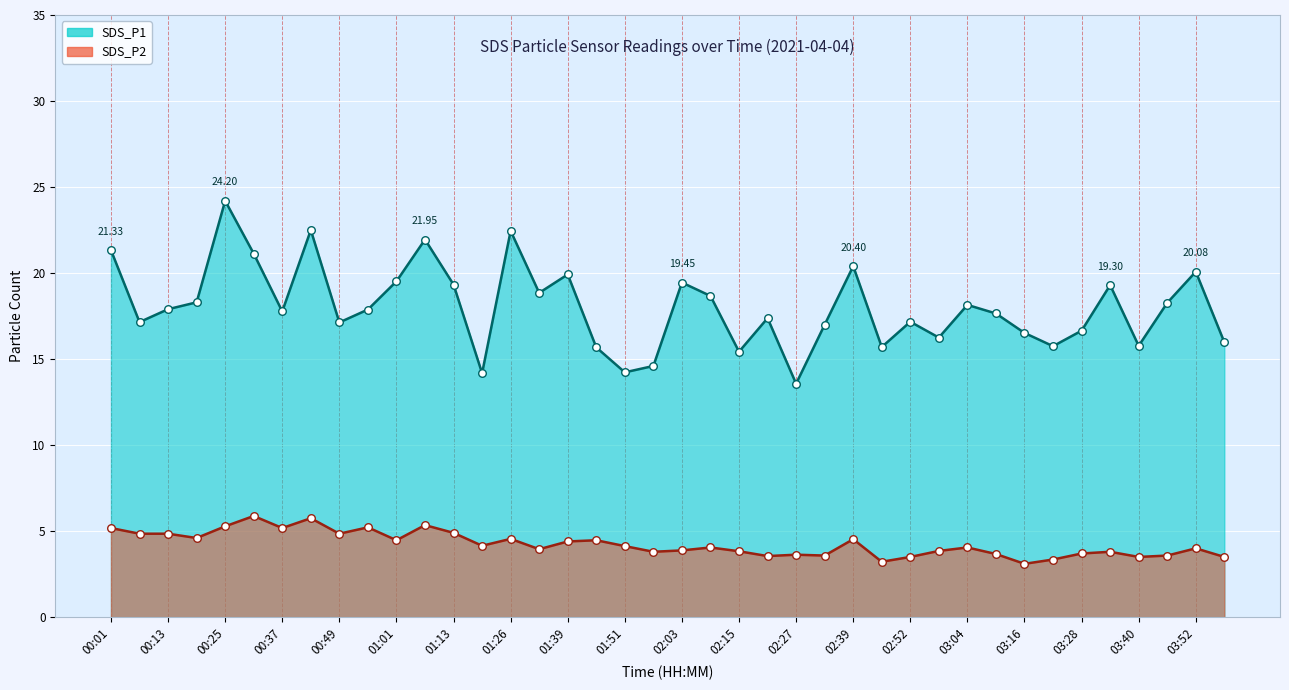

At how many categories does at least one series exceed 23?

1